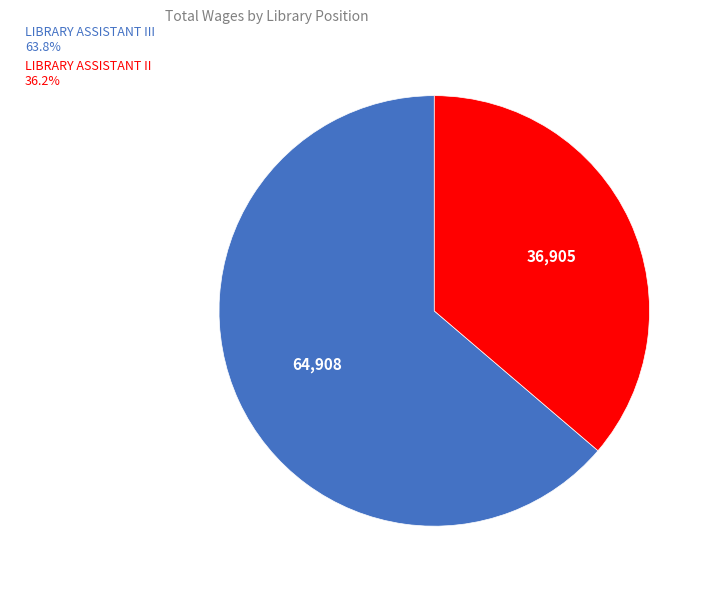

Is the sum of LIBRARY ASSISTANT III 63.8% and LIBRARY ASSISTANT II 36.2% greater than half?

Yes